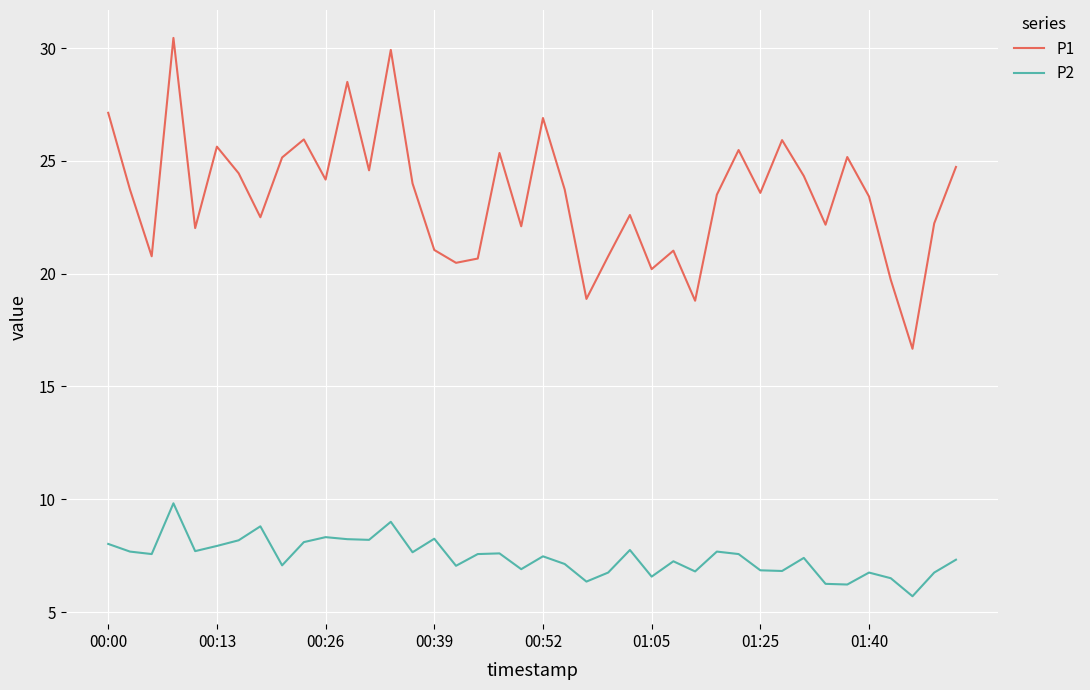

Which series has the largest total across all categories?

P1